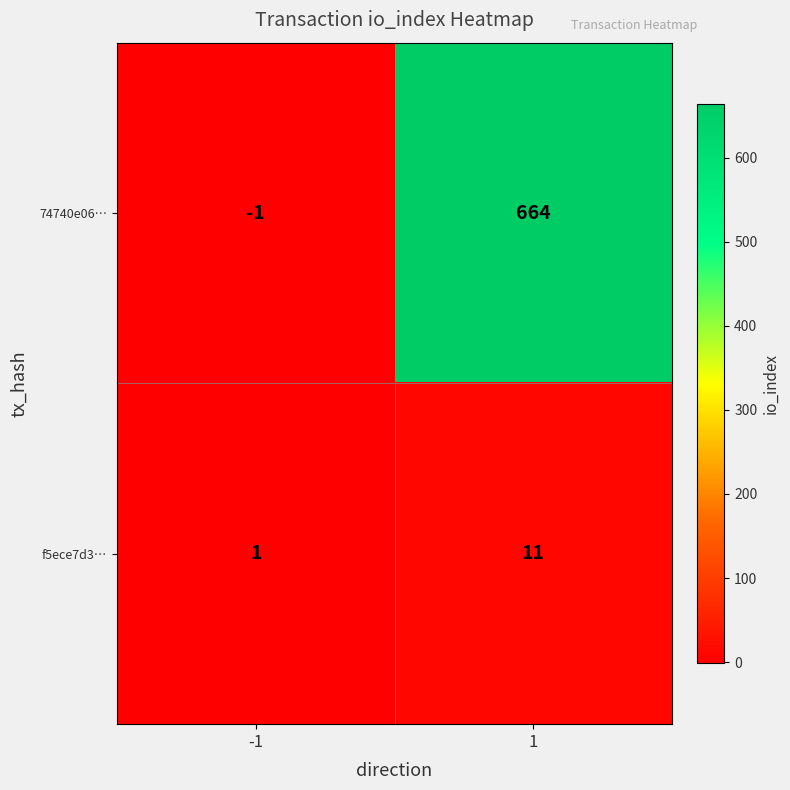

True or false: f5ece7d3… has a value of 0 at -1.

False